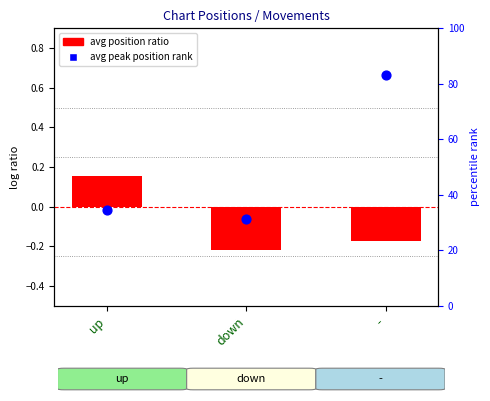

What are all the series names shown in the legend?

avg position ratio, avg peak position rank